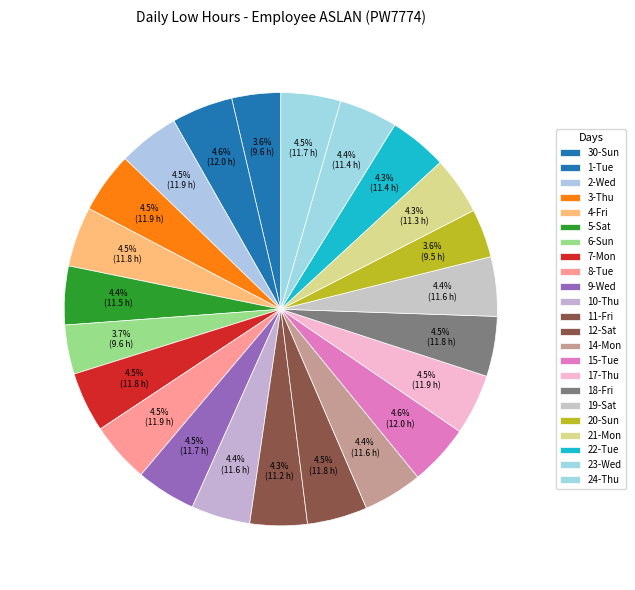

Is there any slice that represents more than half of the pie?

No